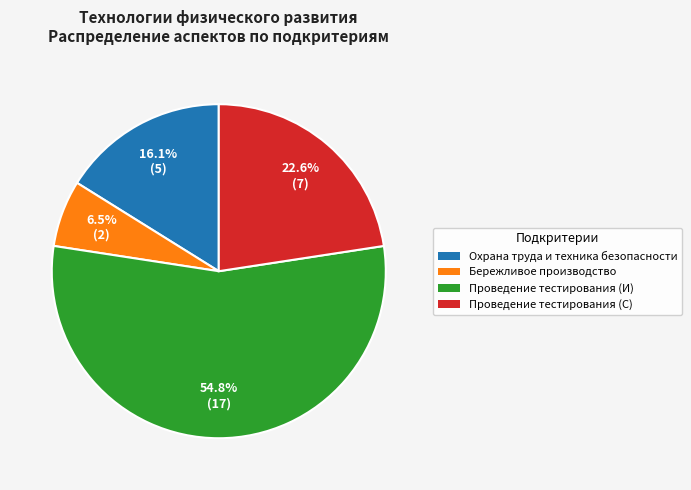

How many slices are in this pie chart?

4